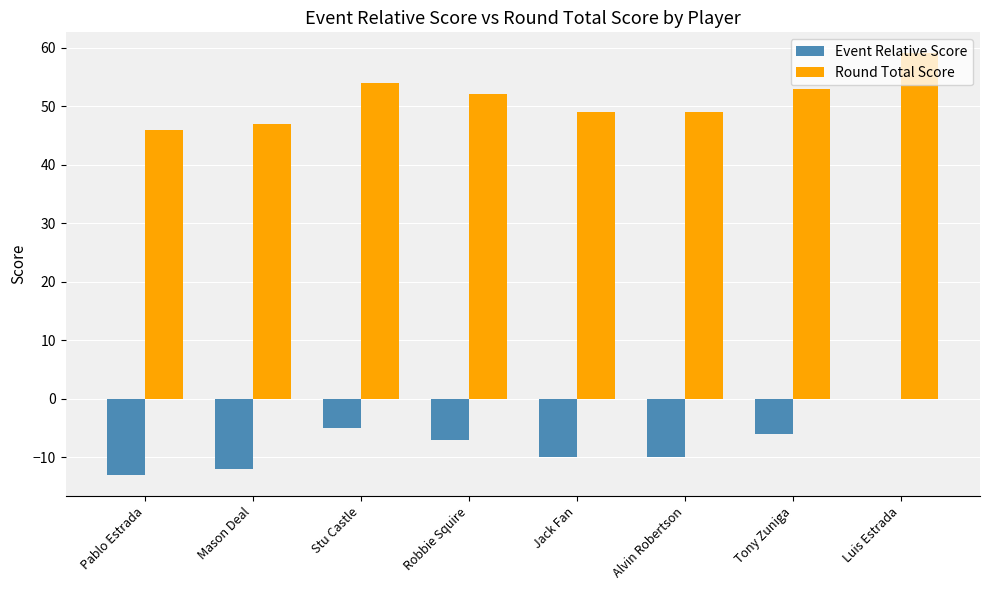

How many distinct data groups are displayed?

2